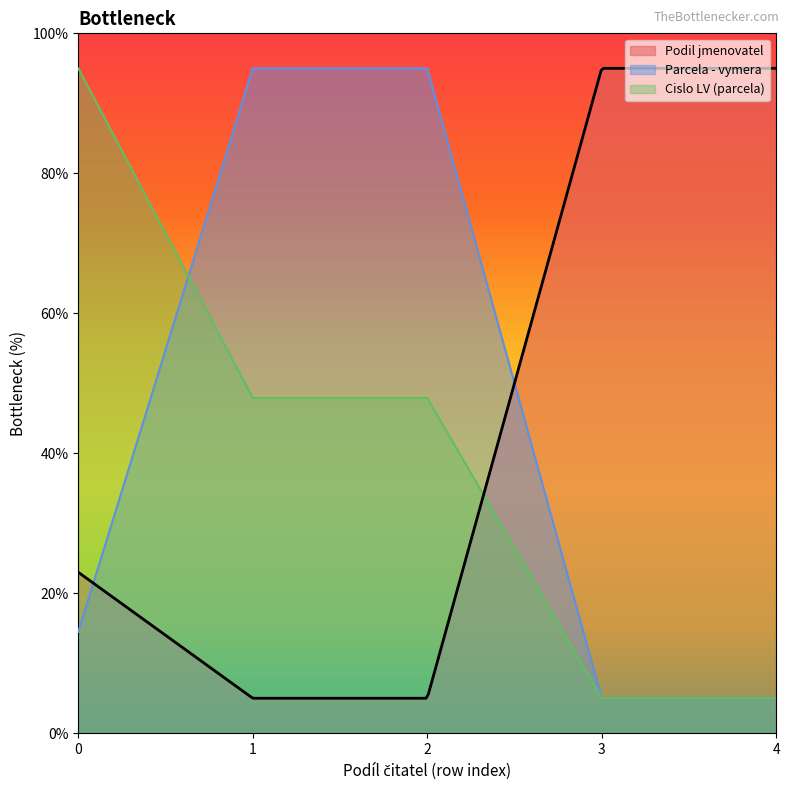

How many lines are shown in the chart?

3